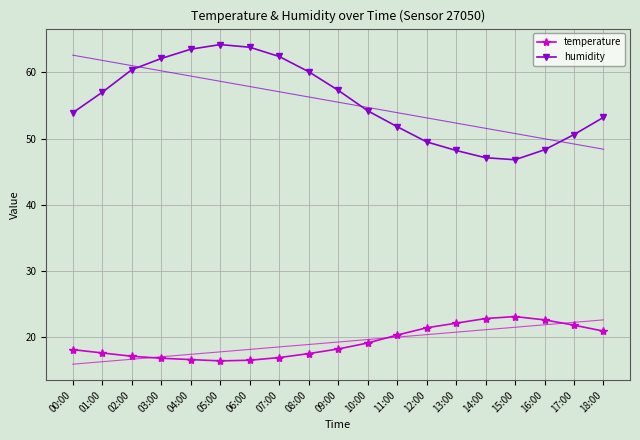

True or false: humidity has more than 2 interior local peaks.

False